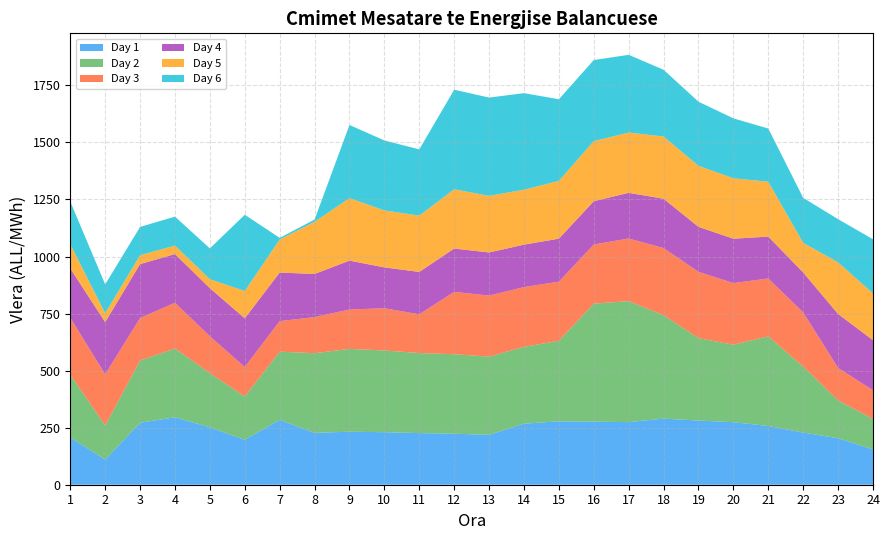

Reading left to right, extract all data points from this chart.

Day 1: 1=207.6	2=110.1	3=271.5	4=295.5	5=251.2	6=197.0	7=283.9	8=227.4	9=232.2	10=230.2	11=226.2	12=223.5	13=218.6	14=267.4	15=277.8	16=276.4	17=274.2	18=289.7	19=281.2	20=274.1	21=257.5	22=228.5	23=203.7	24=154.6
Day 2: 1=274.6	2=149.2	3=272.9	4=301.2	5=237.9	6=189.4	7=299.2	8=348.9	9=362.9	10=358.1	11=350.8	12=348.3	13=342.6	14=337.0	15=353.0	16=517.2	17=530.2	18=453.1	19=361.1	20=339.6	21=392.7	22=288.8	23=165.9	24=133.5
Day 3: 1=249.7	2=224.5	3=186.3	4=200.5	5=161.6	6=129.6	7=133.9	8=158.2	9=172.8	10=185.1	11=169.8	12=273.3	13=267.5	14=261.6	15=259.1	16=259.1	17=274.7	18=294.3	19=290.6	20=270.0	21=253.6	22=237.8	23=142.1	24=126.1
Day 4: 1=215.8	2=228.6	3=236.1	4=213.6	5=210.5	6=213.2	7=212.7	8=189.1	9=214.1	10=178.9	11=185.7	12=189.8	13=189.0	14=186.0	15=188.4	16=189.7	17=200.0	18=216.2	19=196.9	20=194.5	21=183.5	22=174.8	23=236.4	24=219.0
Day 5: 1=106.2	2=39.2	3=38.9	4=37.1	5=39.5	6=119.8	7=144.8	8=228.6	9=273.8	10=249.8	11=246.5	12=259.7	13=248.0	14=240.7	15=253.2	16=263.3	17=264.2	18=272.5	19=267.6	20=264.6	21=240.4	22=130.1	23=226.1	24=205.2
Day 6: 1=187.0	2=126.2	3=124.0	4=126.9	5=135.0	6=334.2	7=7.3	8=9.9	9=320.5	10=306.6	11=290.5	12=436.3	13=430.8	14=423.1	15=357.7	16=355.3	17=340.5	18=292.7	19=280.9	20=262.6	21=233.2	22=197.2	23=189.5	24=237.3